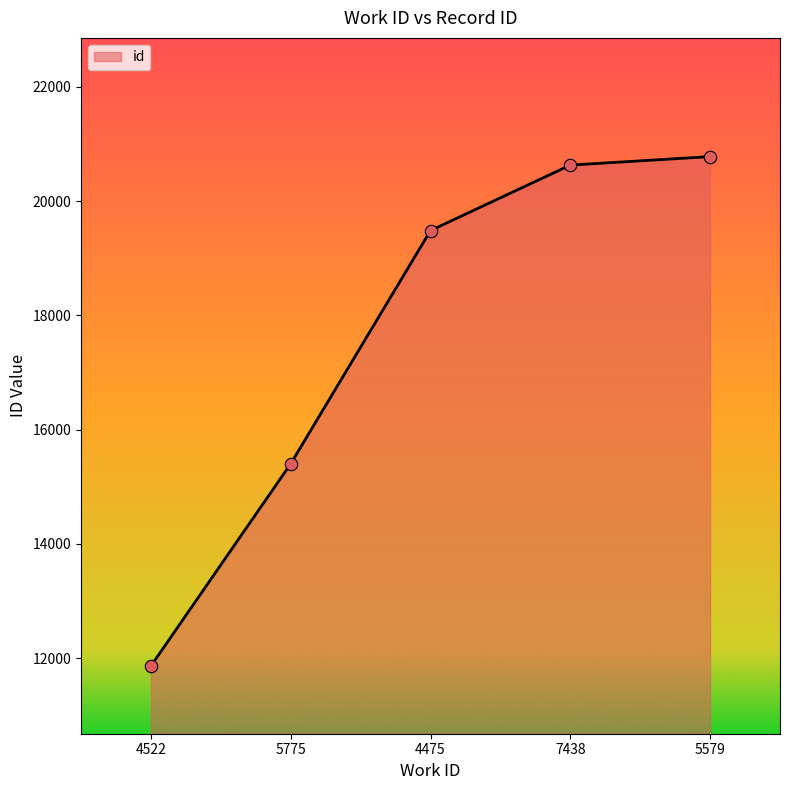

Which has a higher value, 7438 or 5775?

7438